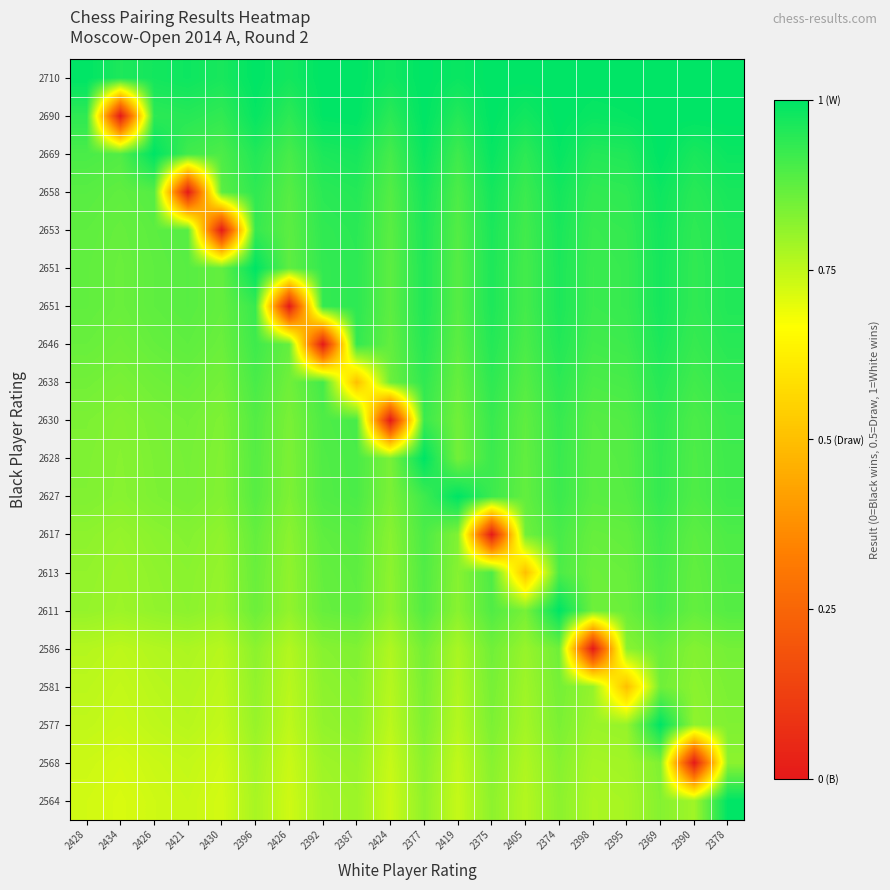

At which category is the sum across all series the highest?

2369